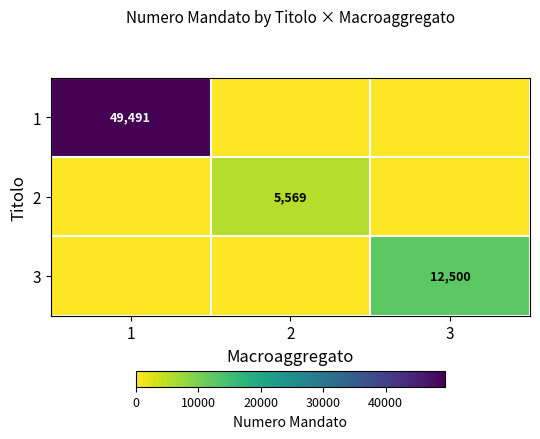

Is it true that 3 equals 7156 at 3?

False